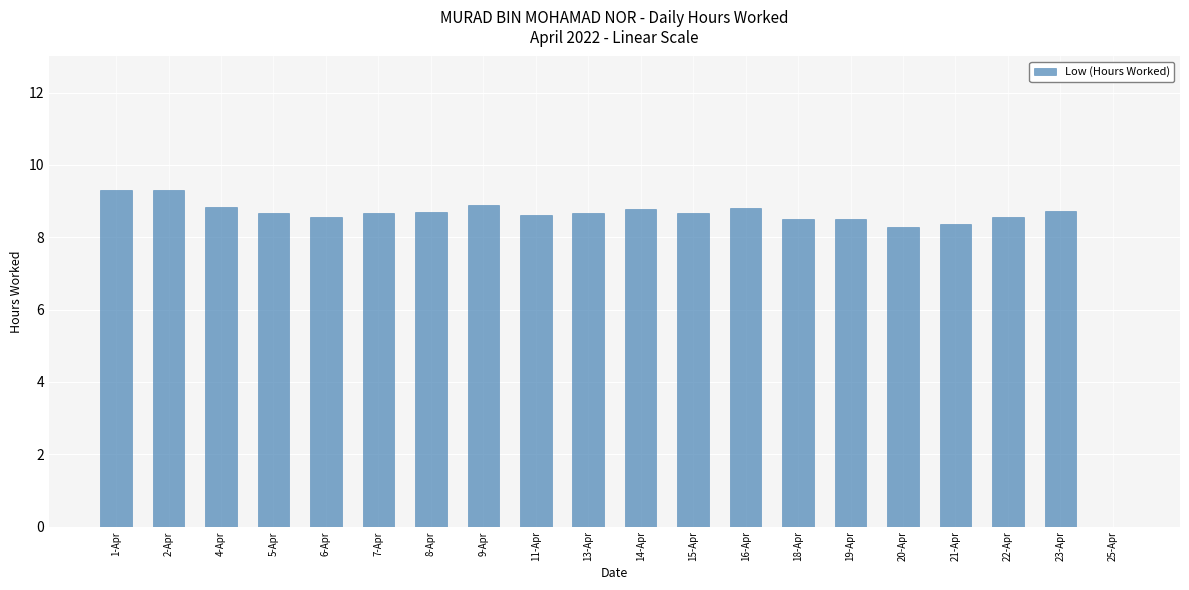

Read the value at 4-Apr.

8.8